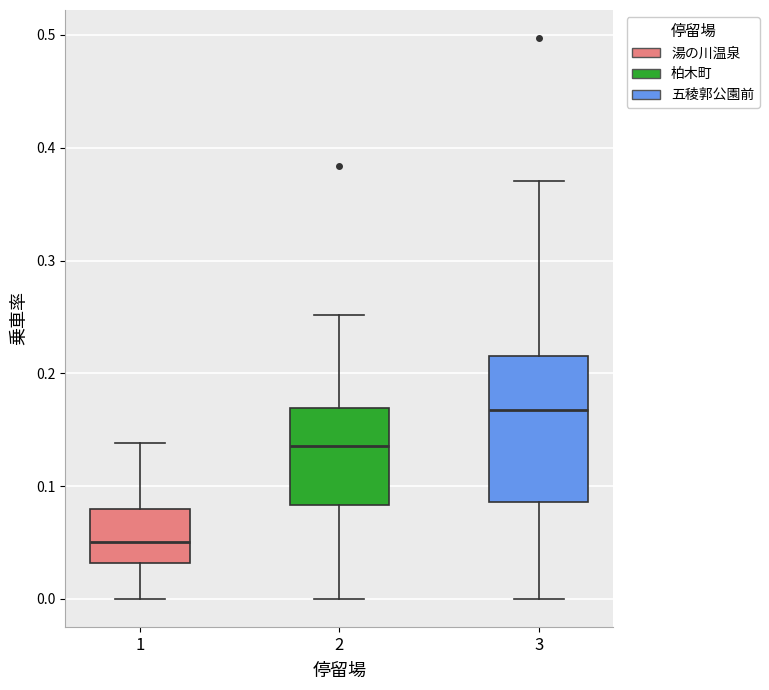

Which box has the lowest median line?

1